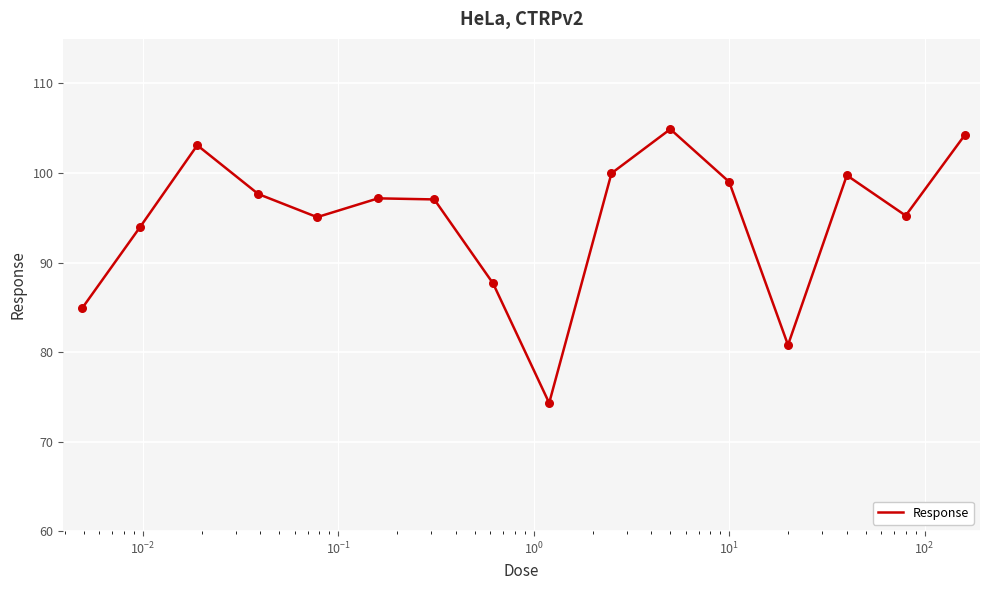

What is the smallest value displayed?

74.3